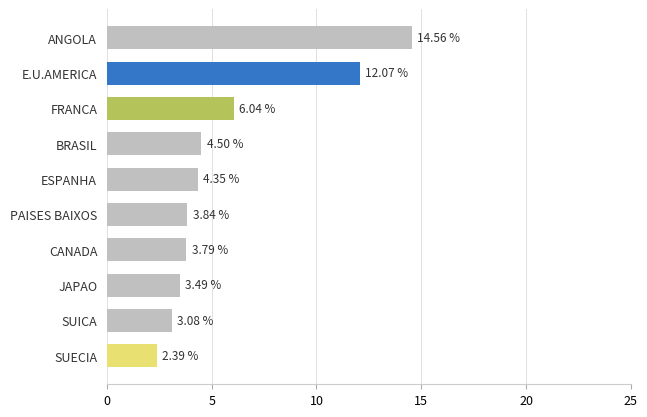

Which has a higher value, CANADA or BRASIL?

BRASIL